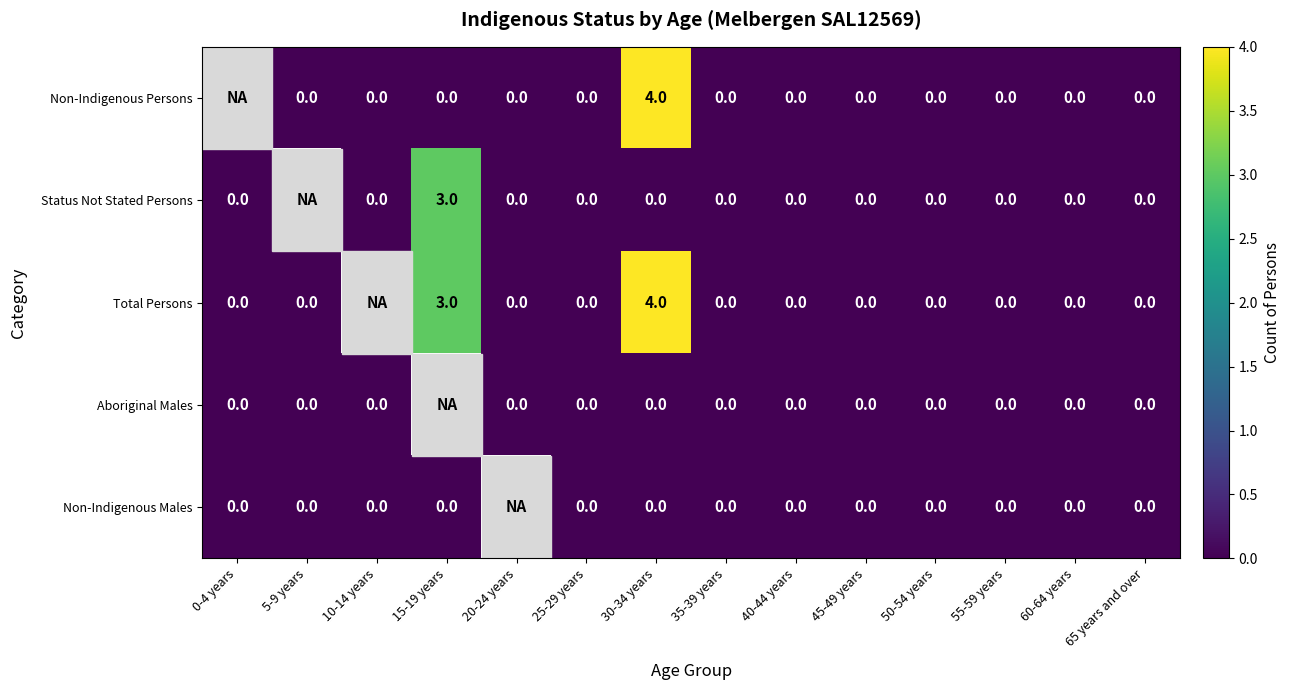

Where is Non-Indigenous Males nearest to the value 0?

0-4 years